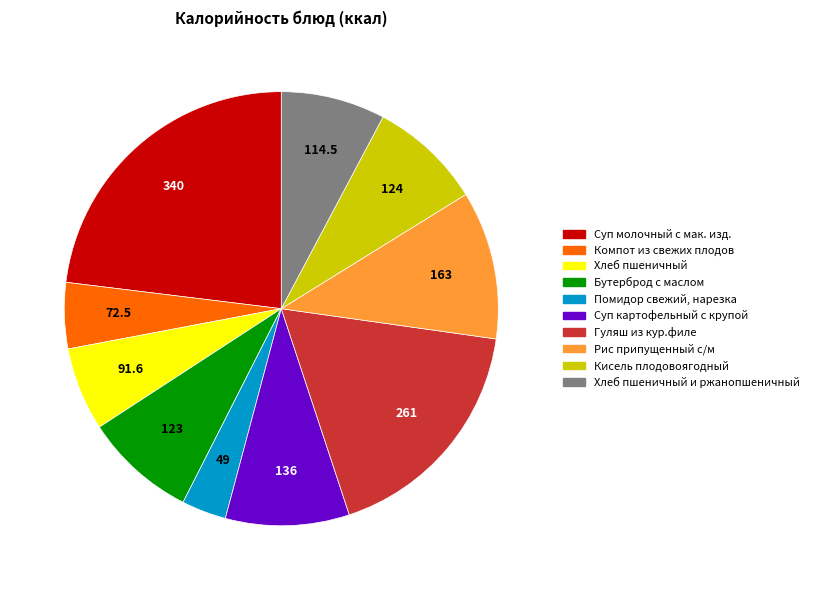

Is the sum of Бутерброд с маслом and Рис припущенный с/м greater than half?

No